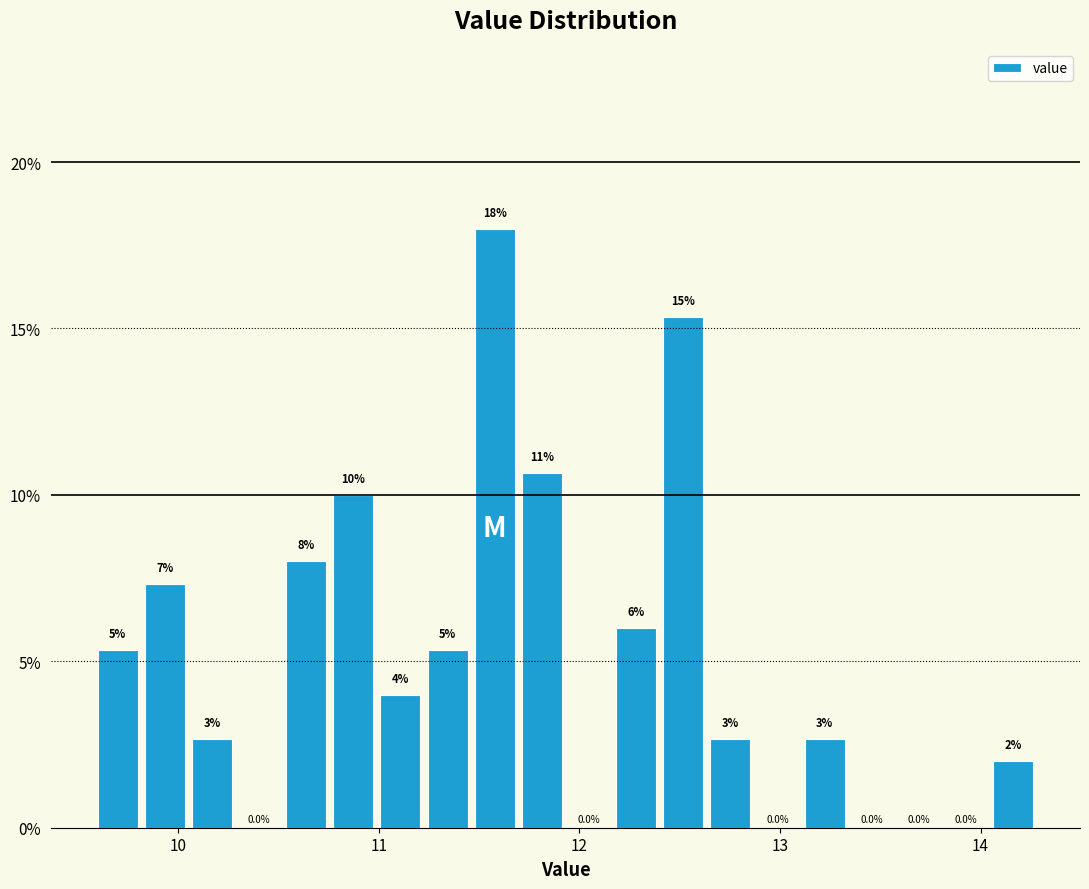

Read against the x-axis, roughly where is the centre of the tallest bar?

11.6